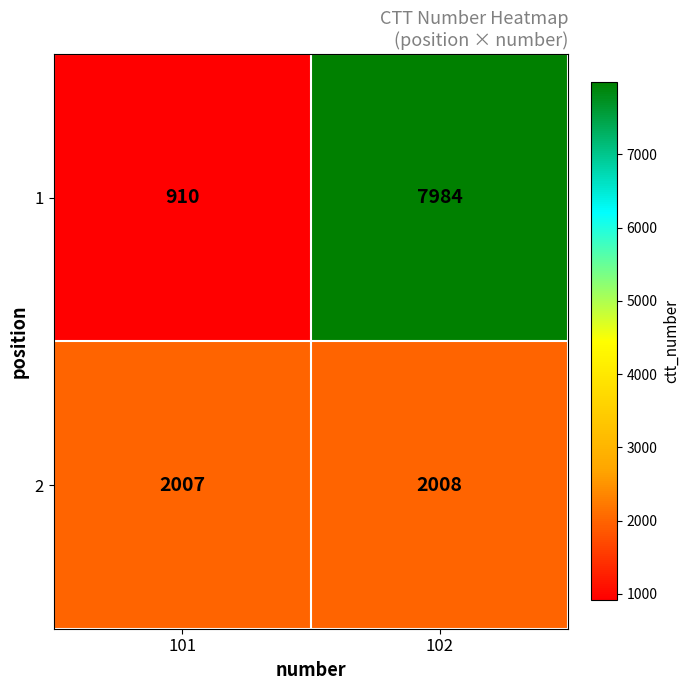

What value does the 1 series have at 102?

7984